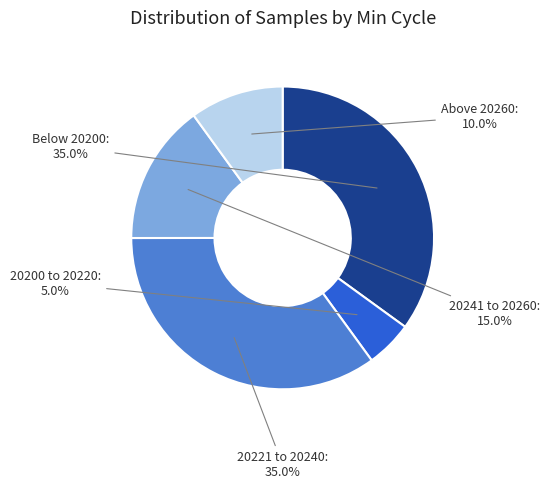

What percentage do Above 20260 and 20241 to 20260 together represent?

25.0%